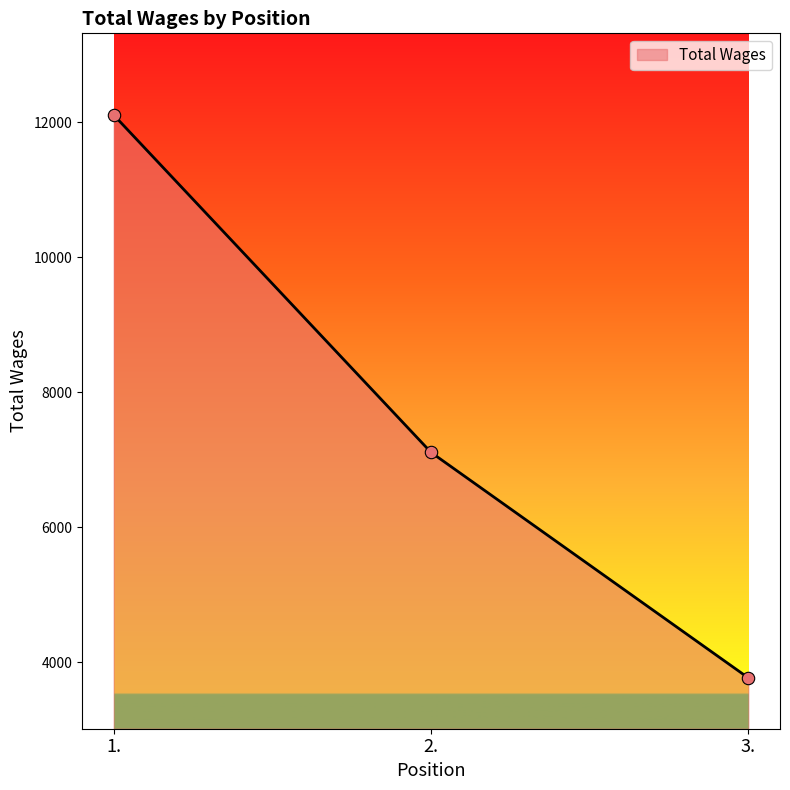

What is the change in value from 1. to 3.?

-8339